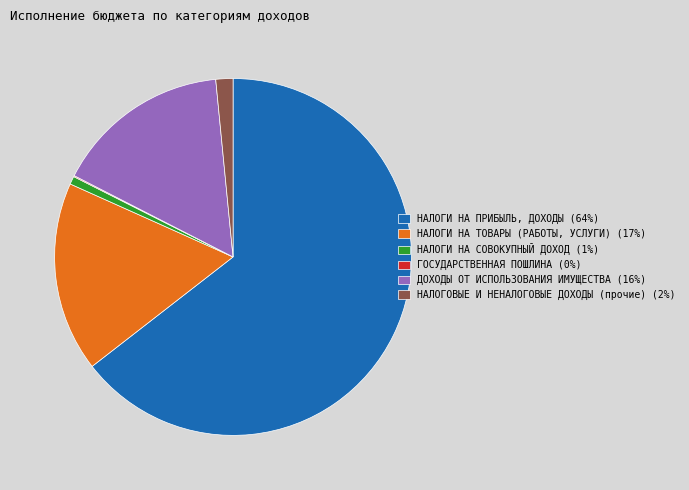

What is the ratio of the value at ДОХОДЫ ОТ ИСПОЛЬЗОВАНИЯ ИМУЩЕСТВА (16%) to the value at НАЛОГИ НА ТОВАРЫ (РАБОТЫ, УСЛУГИ) (17%)?

0.9